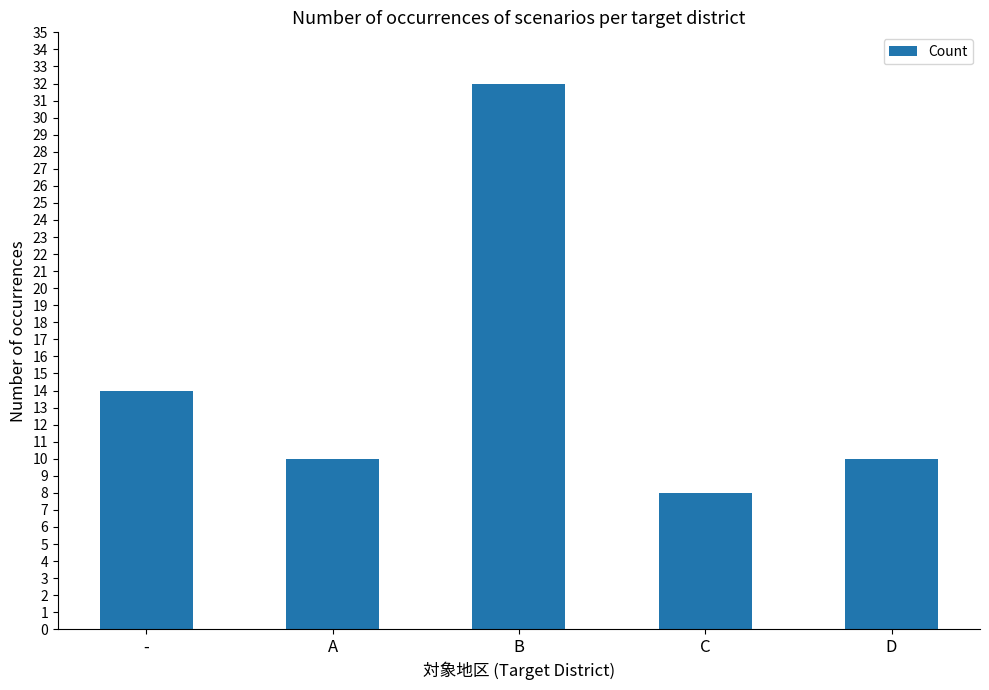

The value at D is 17. True or false?

False